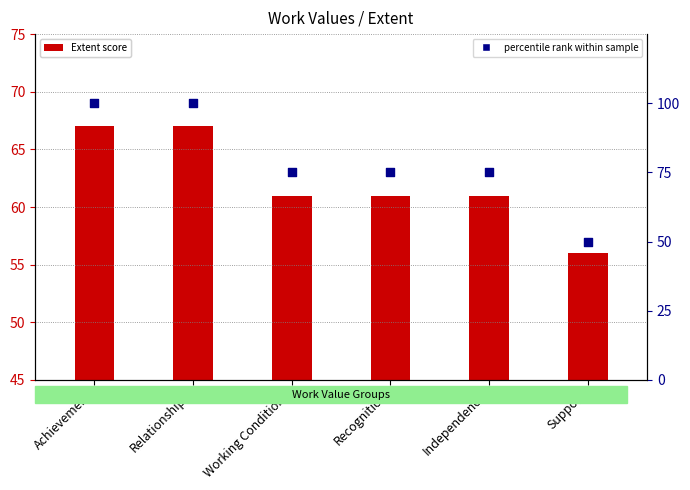

Which series contains the lowest Y value?

Extent (work value score)